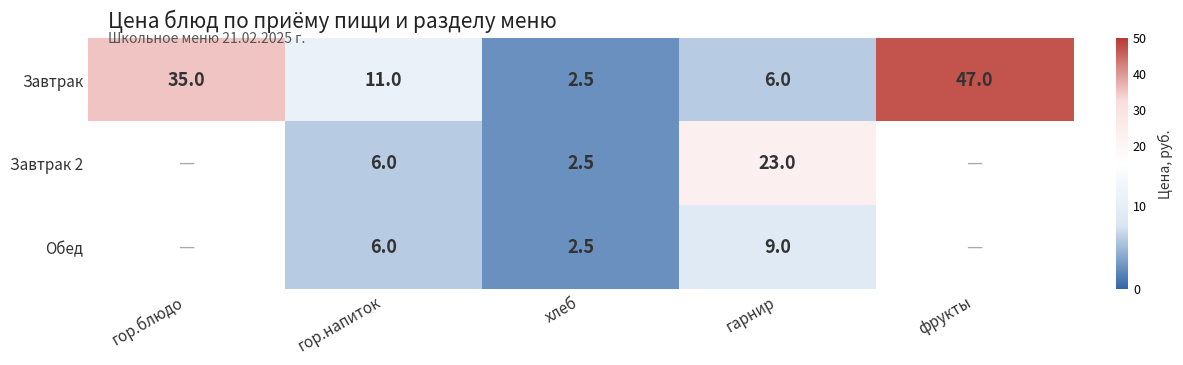

Between хлеб and гарнир, which series saw the biggest shift?

Завтрак 2